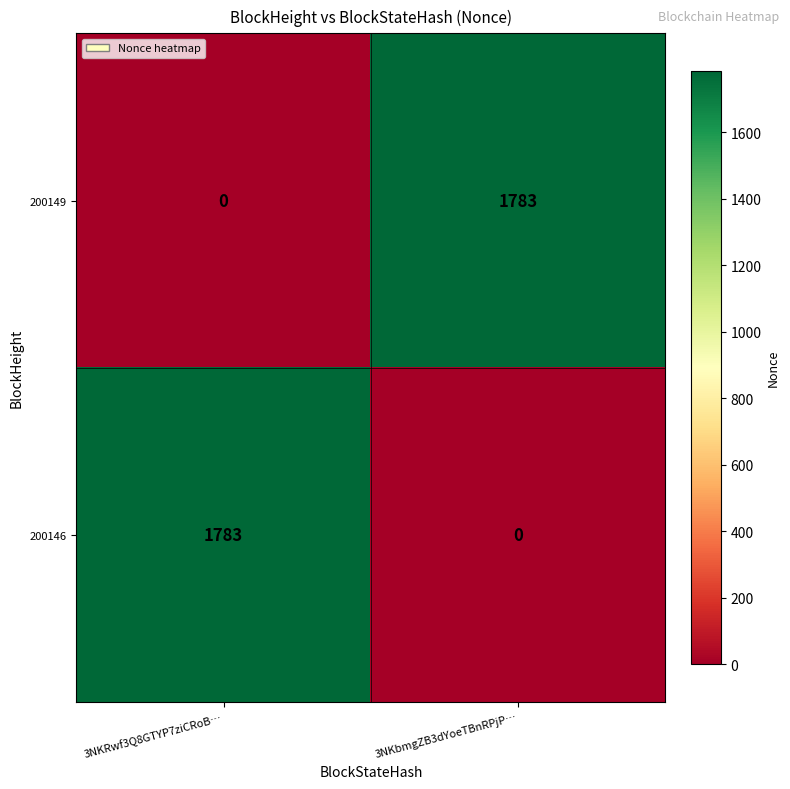

What is the total value across all series at 3NKRwf3Q8GTYP7ziCRoB…?

1783